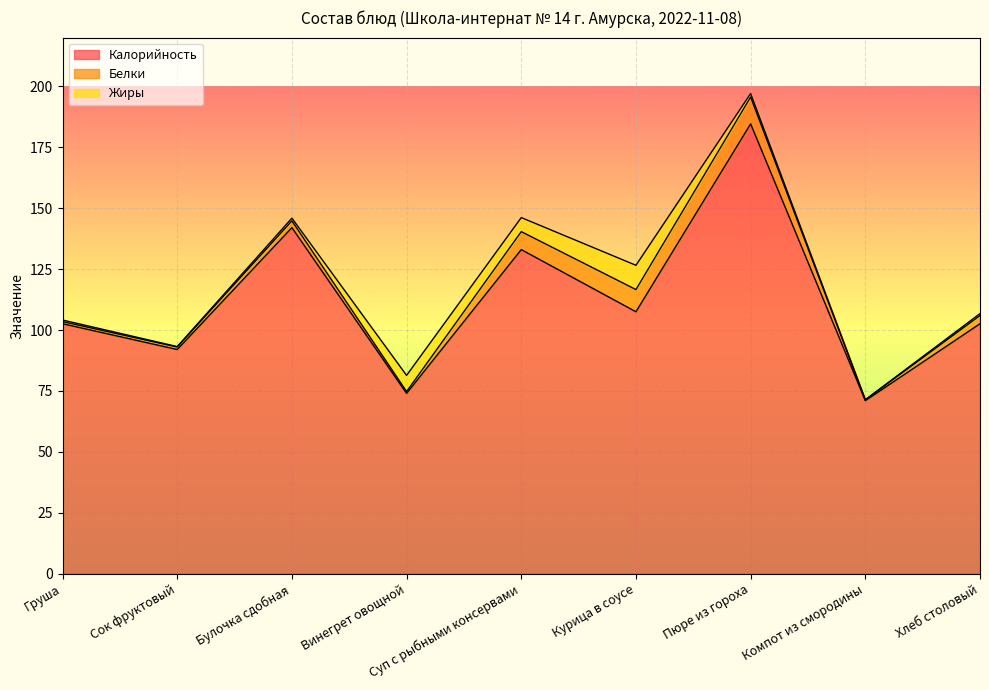

Which series has the largest total across all categories?

Калорийность